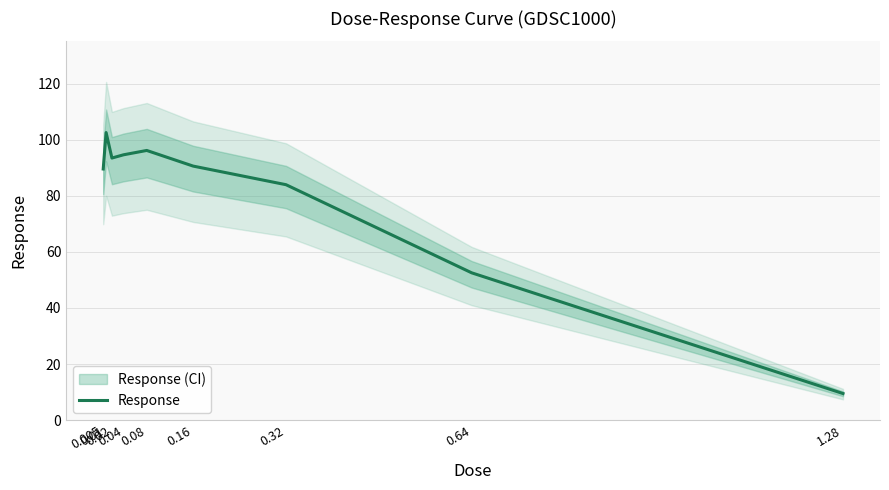

At which category does the data reach its first local peak?

0.01